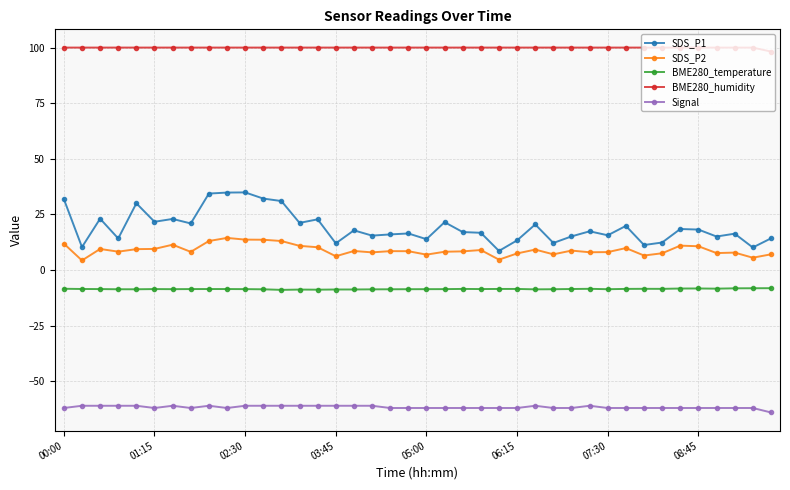

What is the lowest value of the BME280_humidity series?

98.2